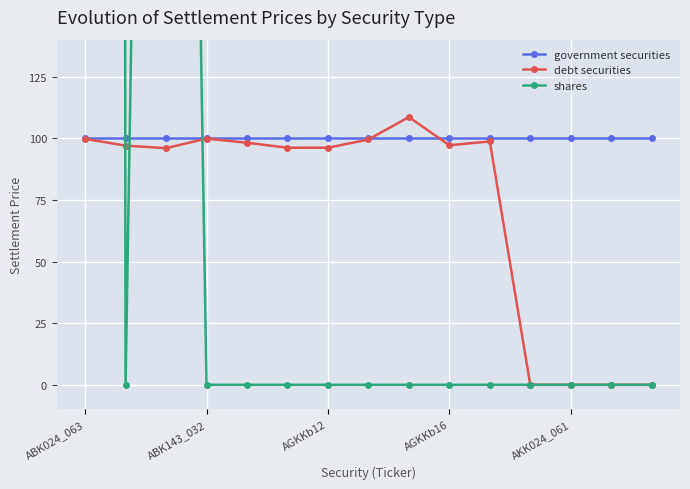

After their last crossing, which series has the higher values: debt securities or shares?

debt securities